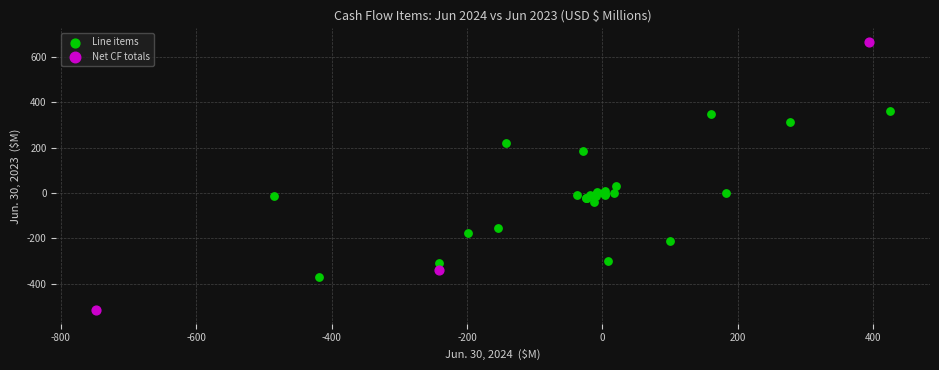

Which series reaches the maximum Y coordinate?

Net CF totals